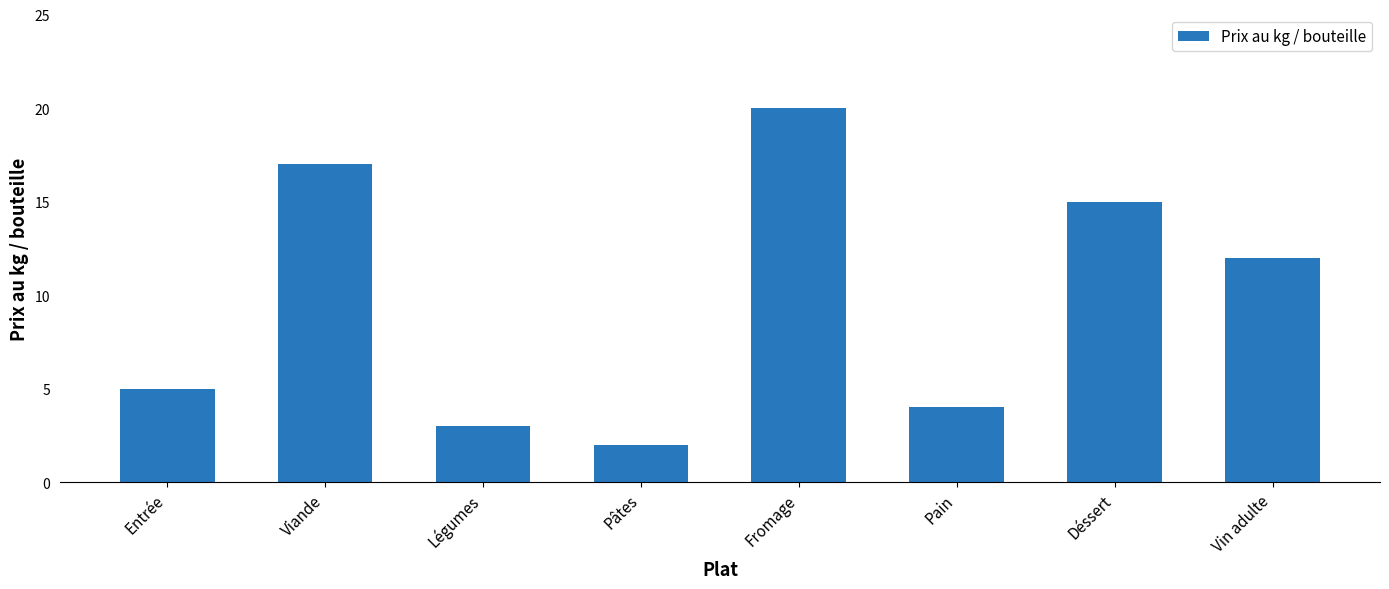

Reading right to left, transcribe all the data shown in this chart.

Vin adulte=12	Déssert=15	Pain=4	Fromage=20	Pâtes=2	Légumes=3	Viande=17	Entrée=5